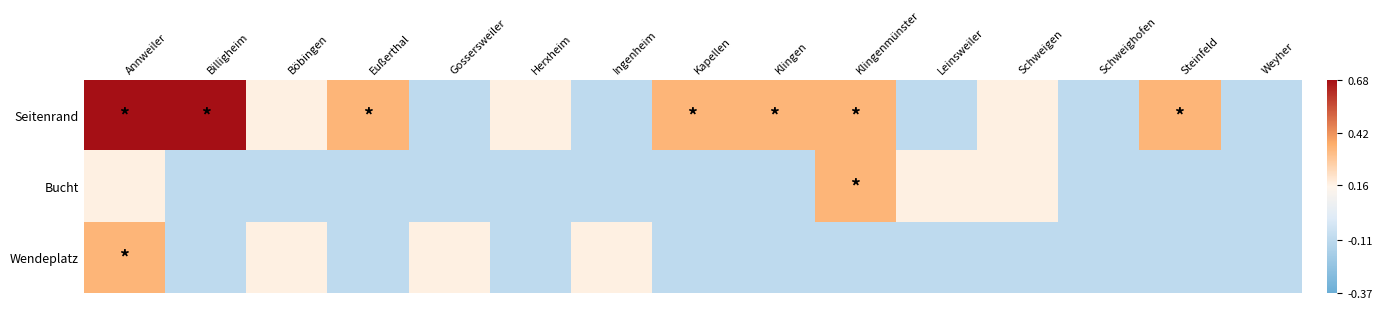

What is the spread (max minus min) of values at Annweiler?

0.5